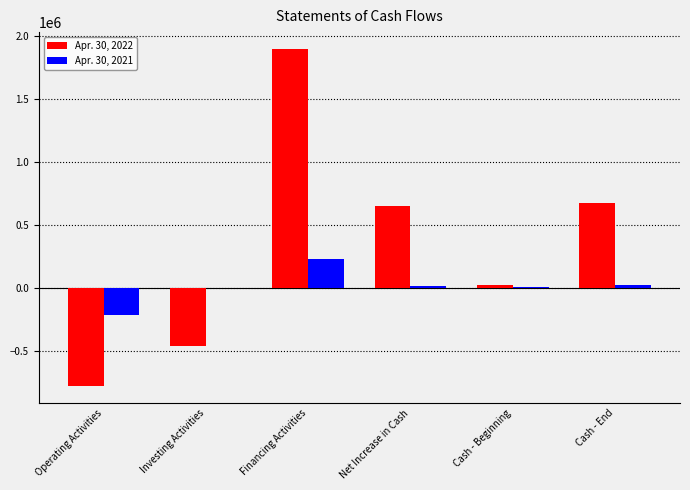

True or false: Apr. 30, 2022 has a value of -452358 at Operating Activities.

False